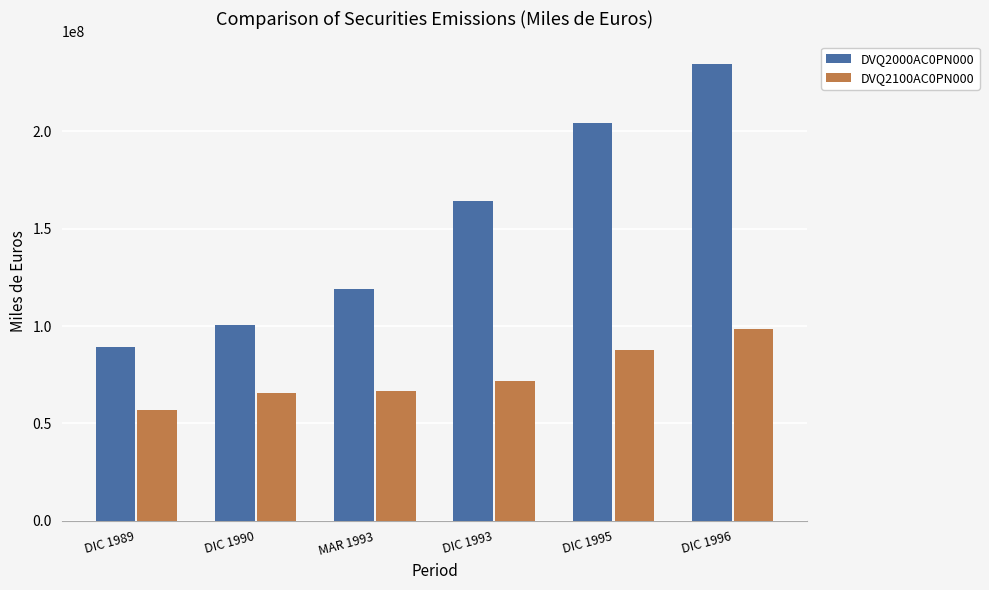

Reading left to right, transcribe all the data shown in this chart.

DVQ2000AC0PN000: DIC 1989=89148816	DIC 1990=100417936	MAR 1993=119078856	DIC 1993=164025648	DIC 1995=204108912	DIC 1996=234531104
DVQ2100AC0PN000: DIC 1989=56626604	DIC 1990=65369052	MAR 1993=66830812	DIC 1993=71541816	DIC 1995=87867904	DIC 1996=98468640